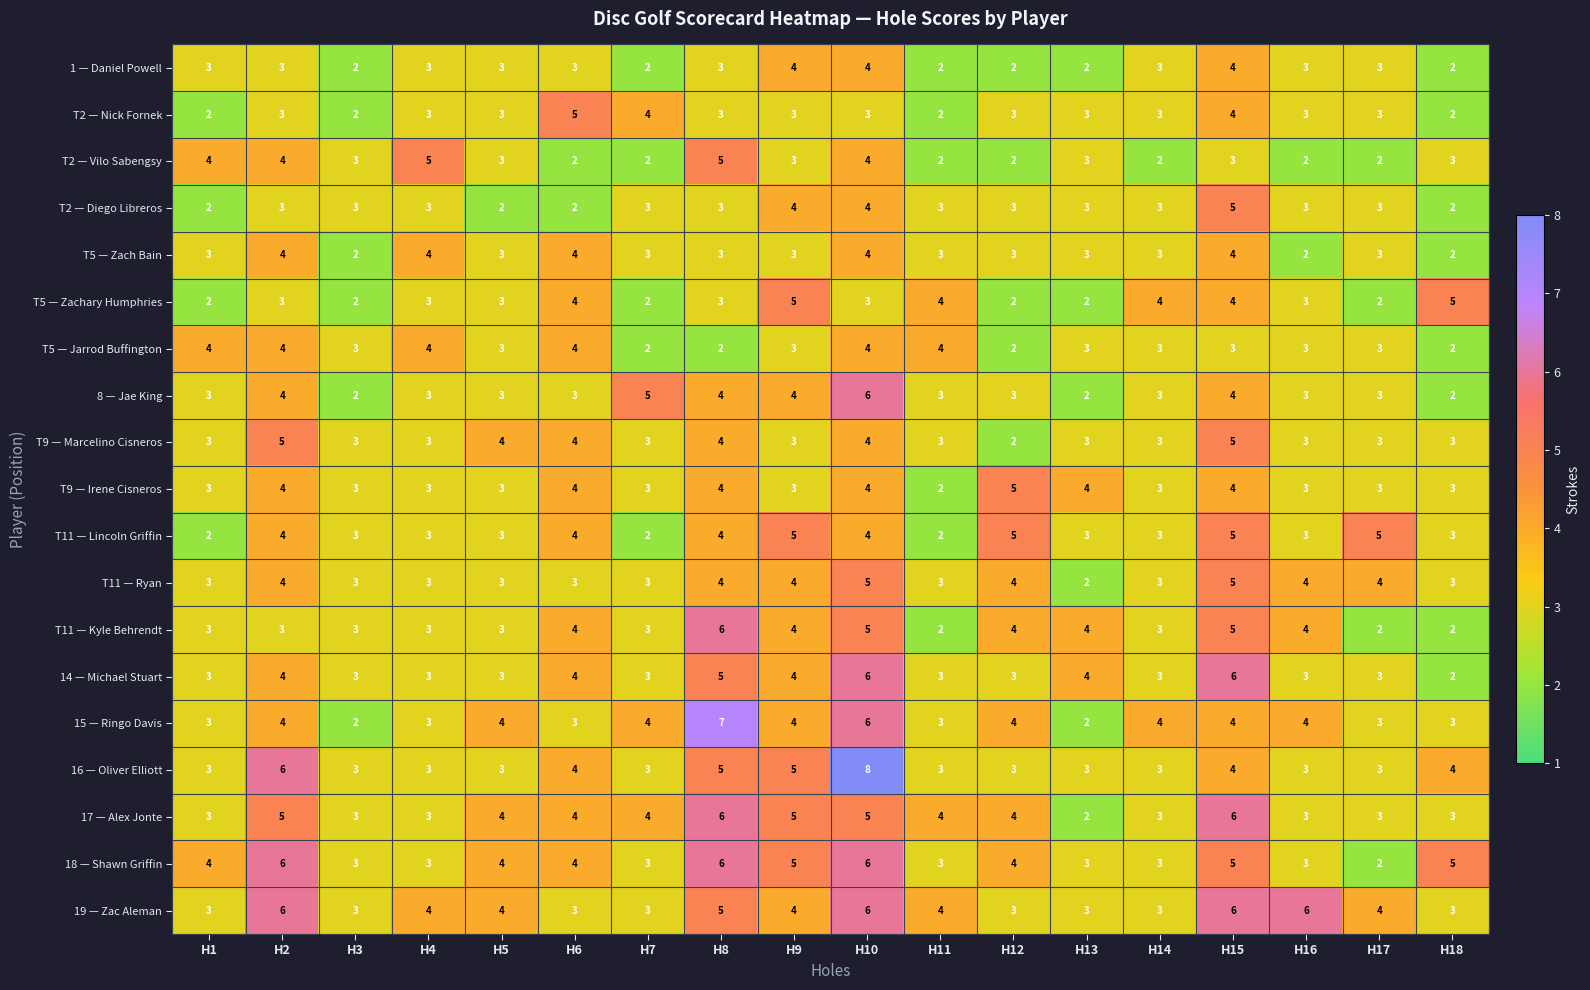

What is the maximum value shown in the chart?

8